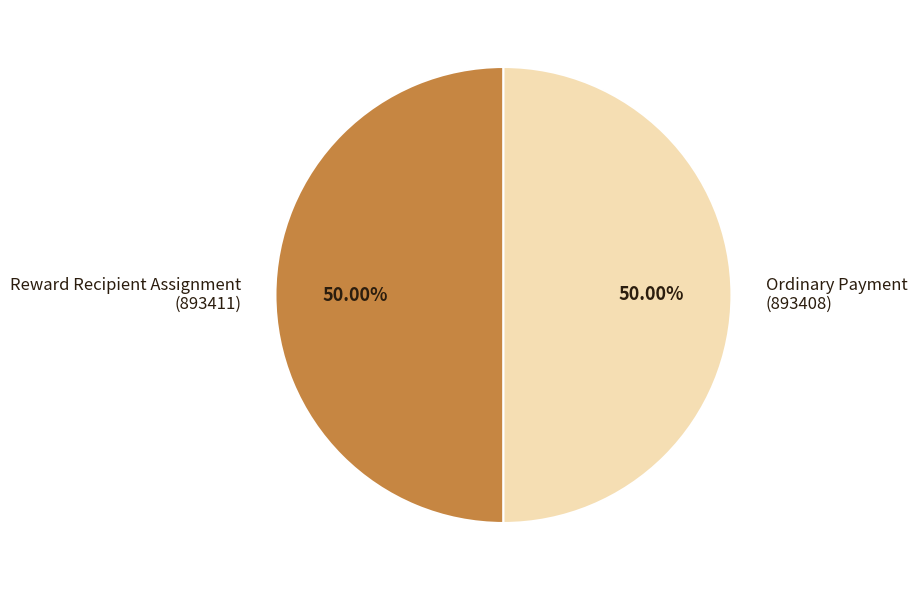

Count the number of slices in the pie.

2